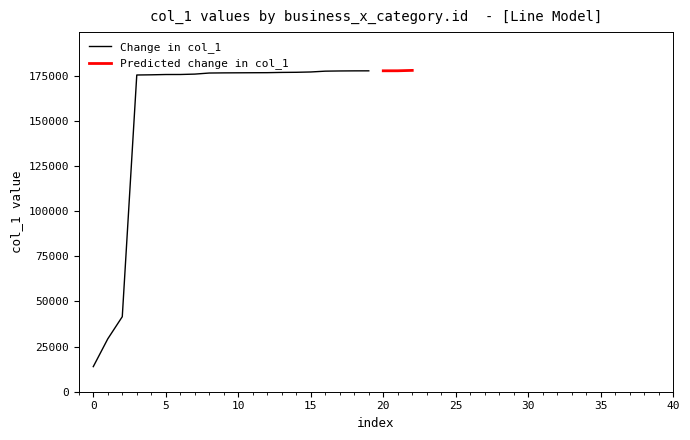

Does the chart display data point markers on the line(s)?

No